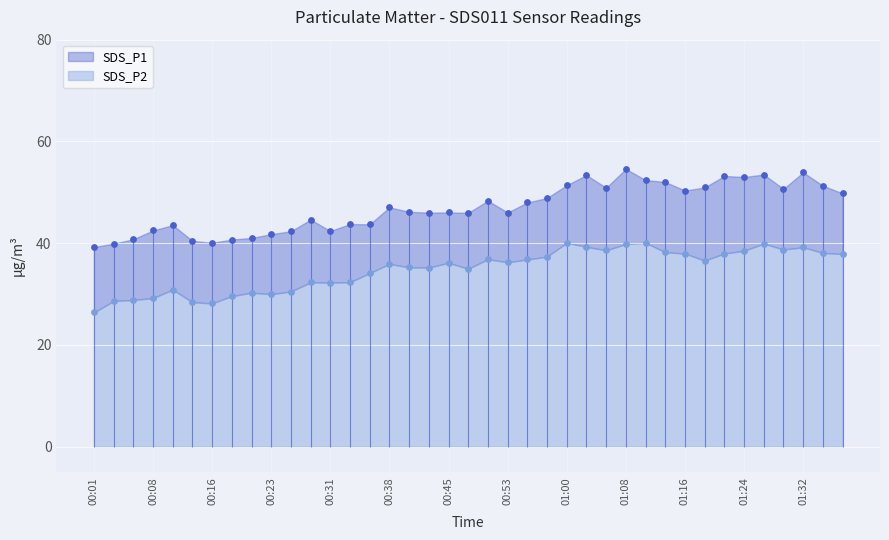

What is the total value across all series at 01:39?

87.7